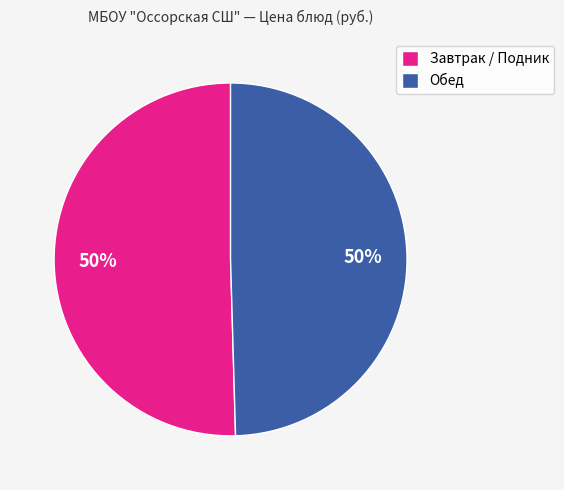

Do Обед and Завтрак / Подник together represent more than half of the pie?

Yes